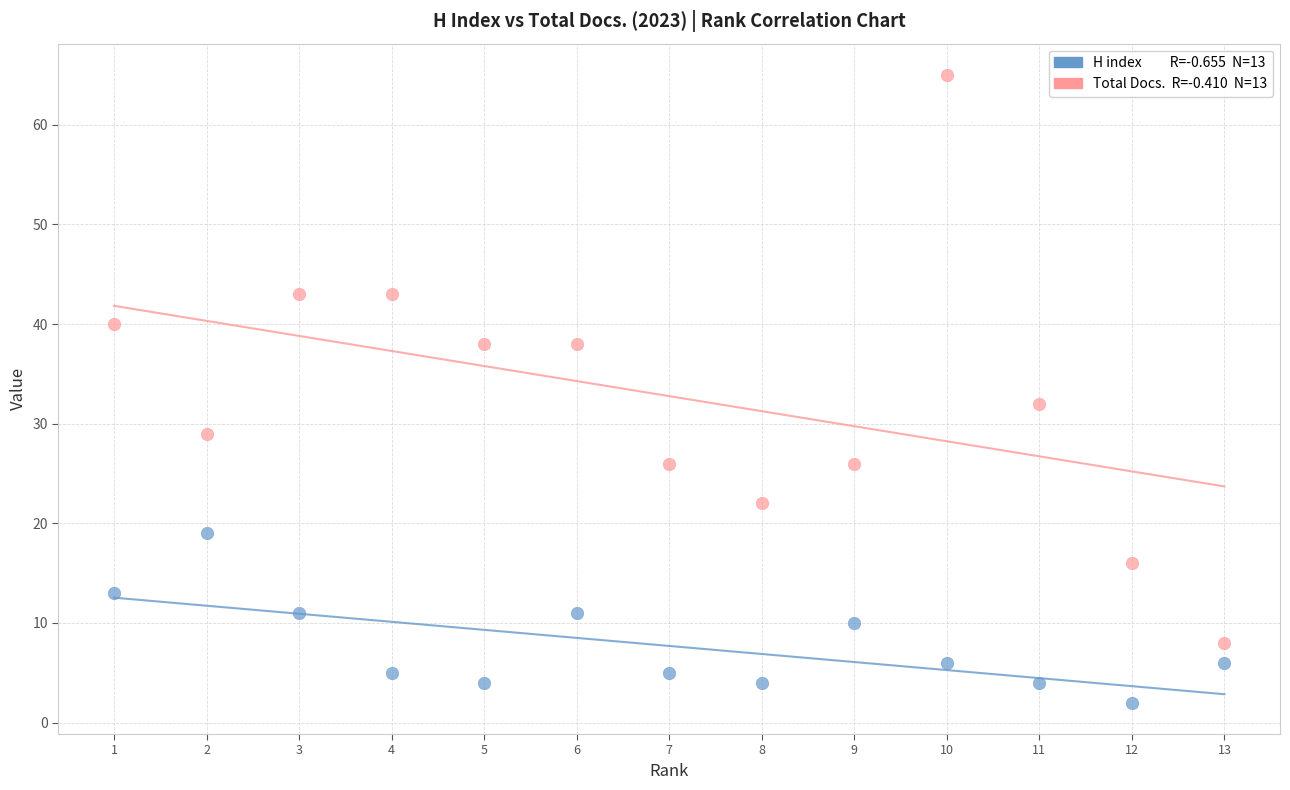

Across all series, what Y value is closest to 33?

32